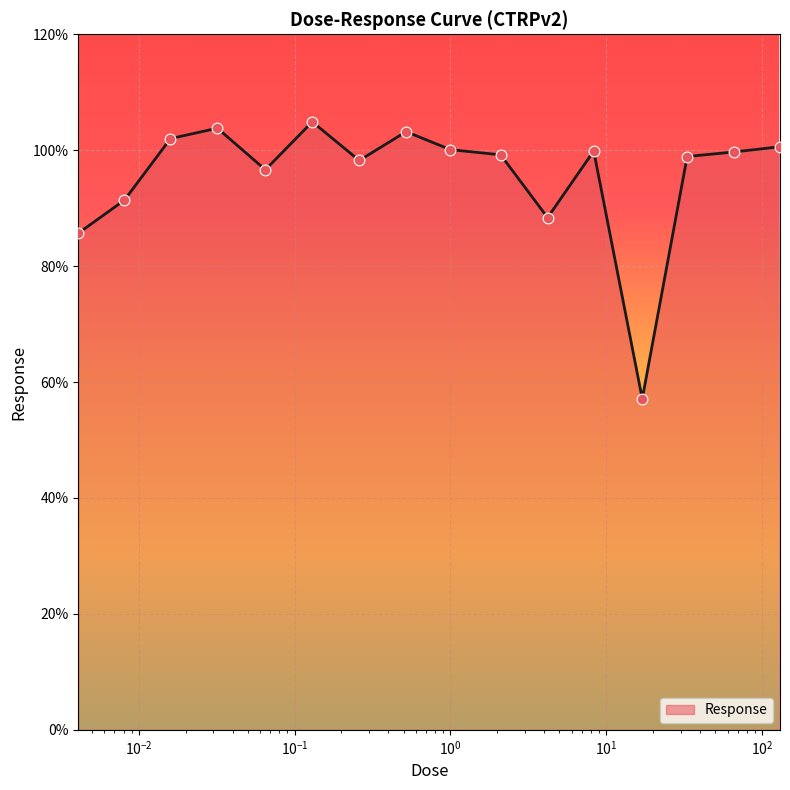

What is the minimum value shown in the chart?

57.1